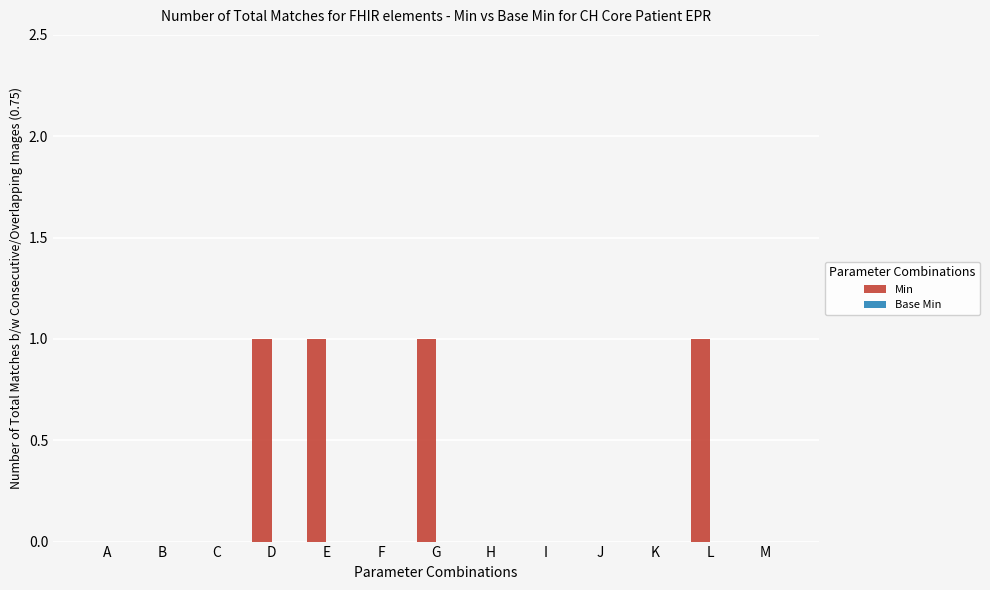

Reading right to left, list all the values displayed in this chart.

M=0	L=1	K=0	J=0	I=0	H=0	G=1	F=0	E=1	D=1	C=0	B=0	A=0